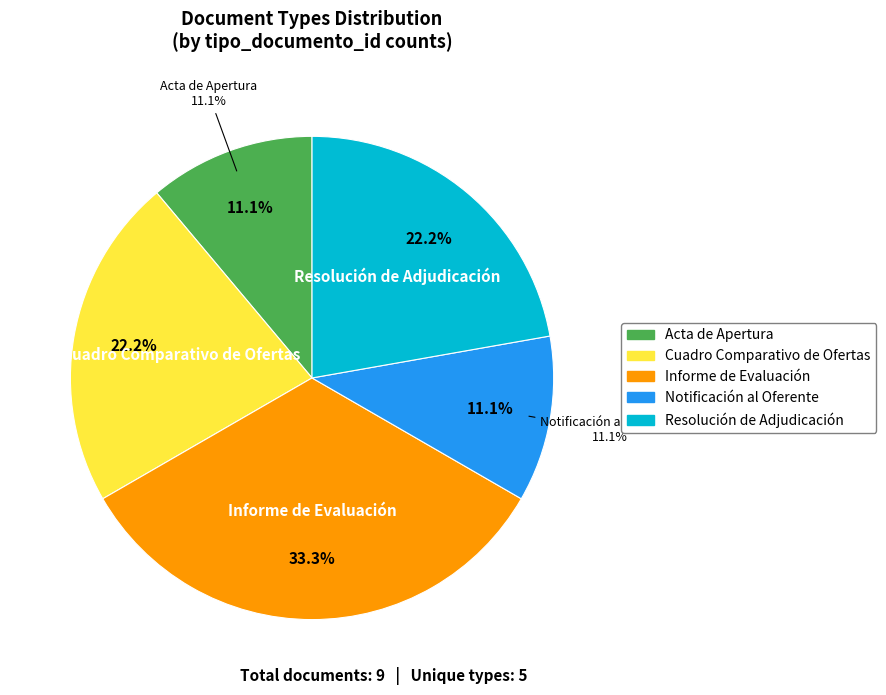

Count the number of slices in the pie.

9